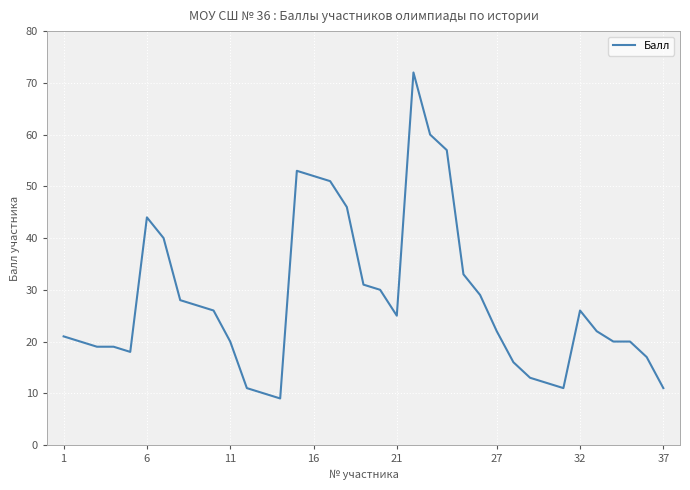

What is the maximum value shown in the chart?

72